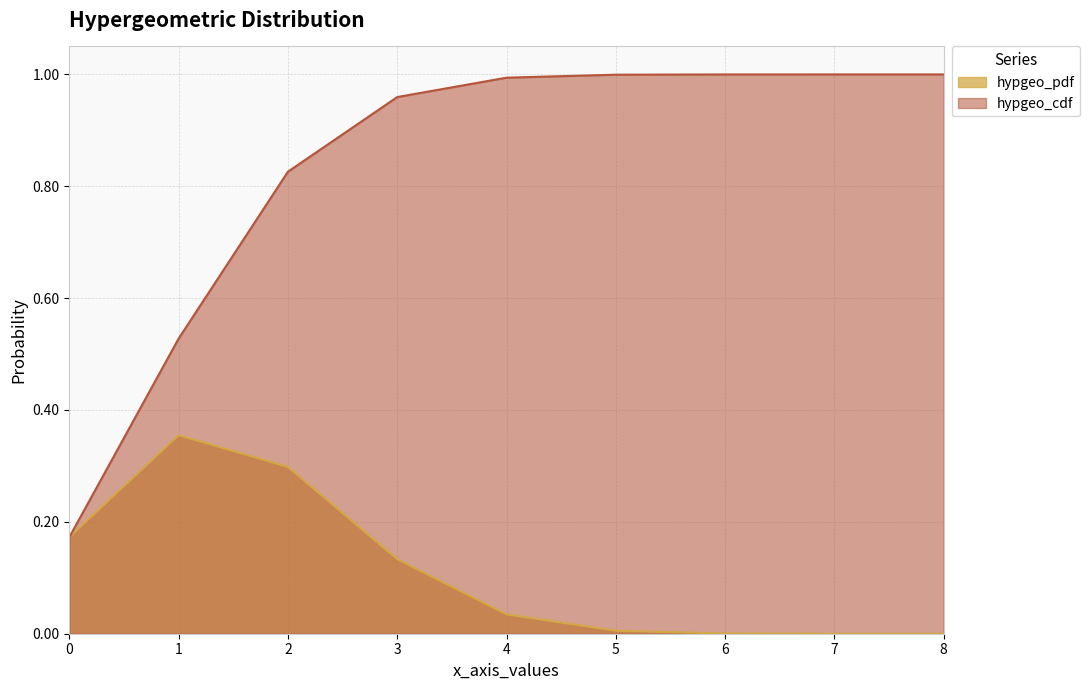

Is it true that hypgeo_pdf equals 0.0 at 8?

False